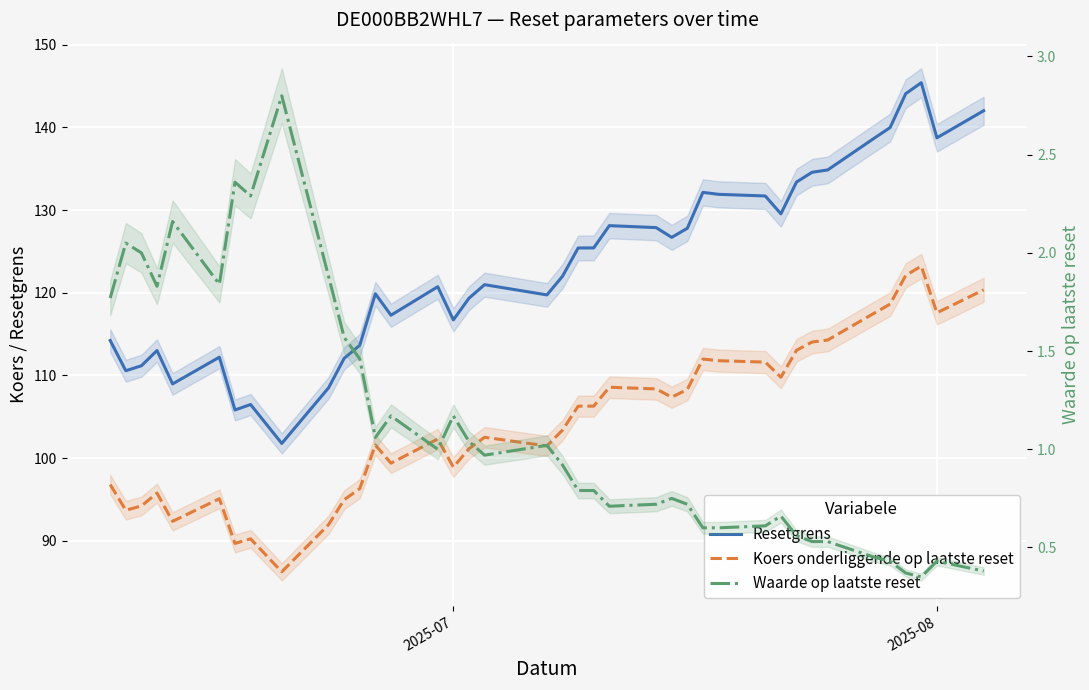

How many lines are shown in the chart?

3